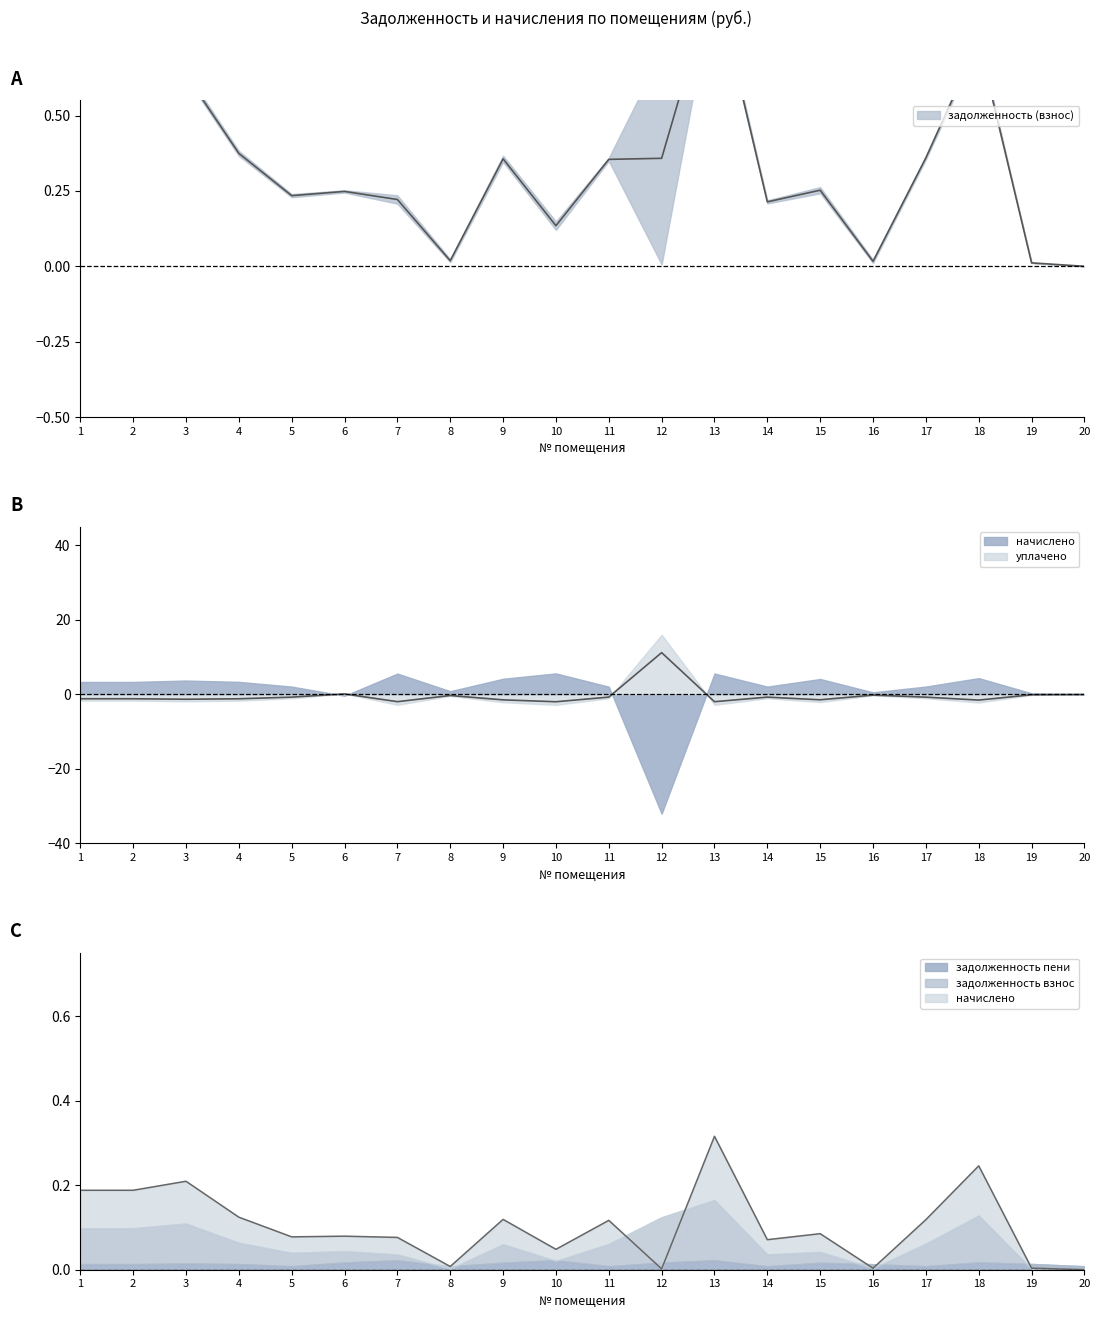

What is the approximate value of уплачено at 11?

-0.7